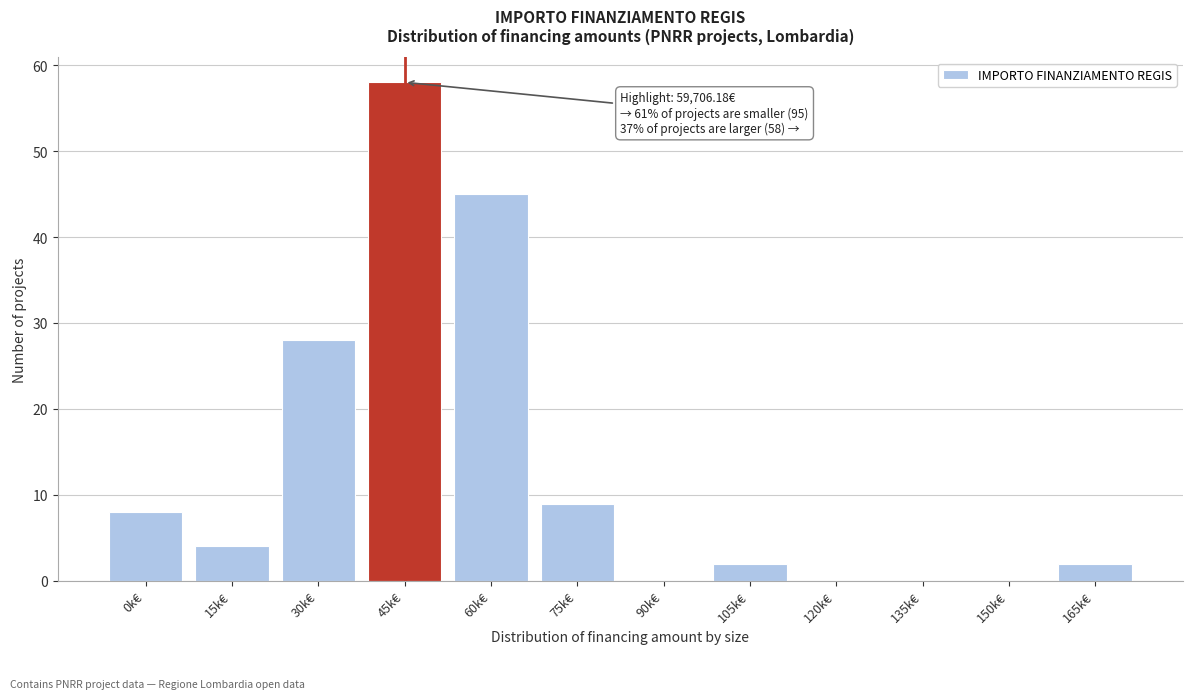

Reading left to right, transcribe all the data shown in this chart.

0k€=8	15k€=4	30k€=28	45k€=58	60k€=45	75k€=9	90k€=0	105k€=2	120k€=0	135k€=0	150k€=0	165k€=2